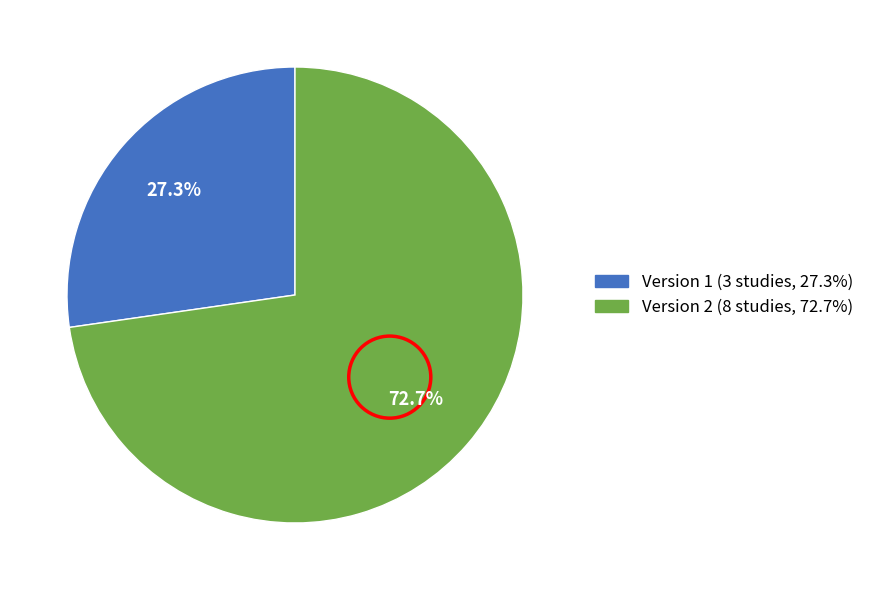

To the nearest percent, what is the difference between the Version 1 and Version 2 slice percentages?

45%